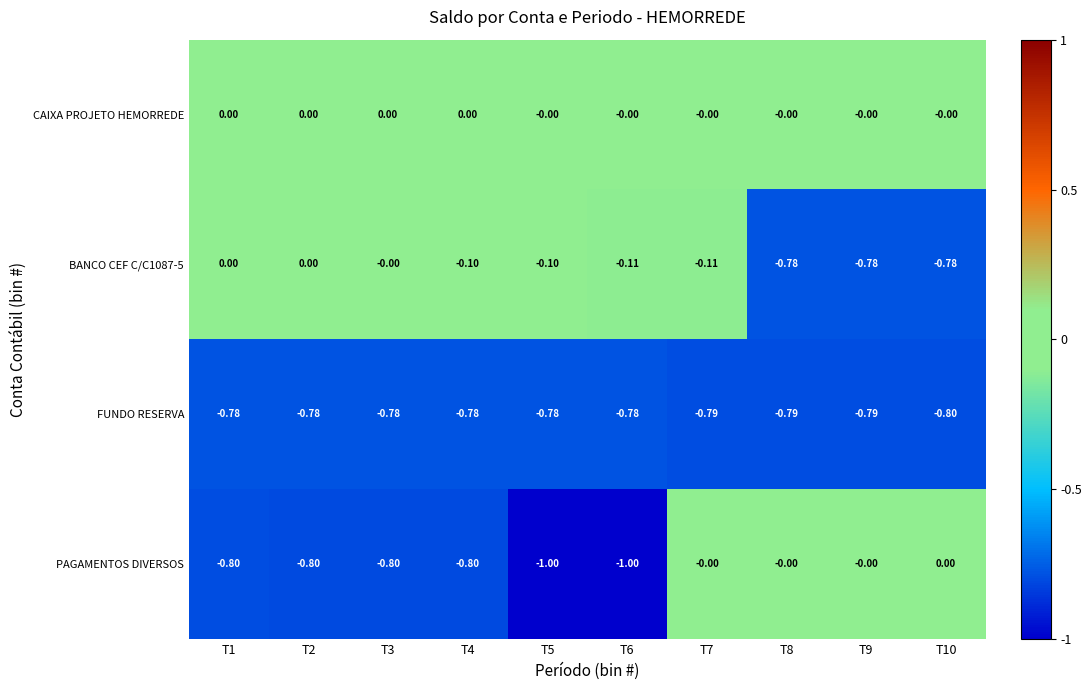

How many categories are shown in the chart?

10